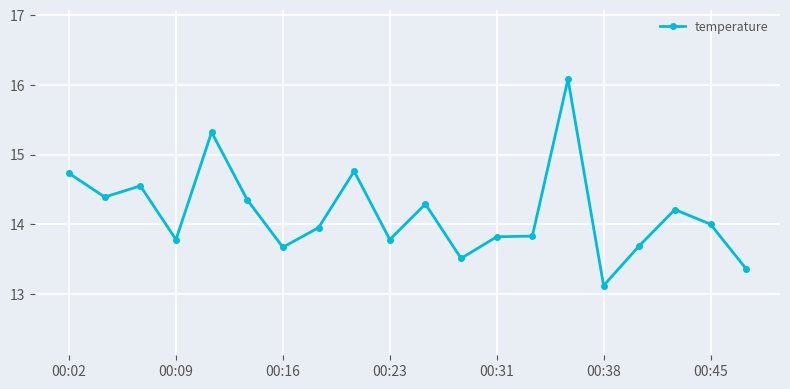

True or false: there are more than 1 points higher than both neighbors.

True